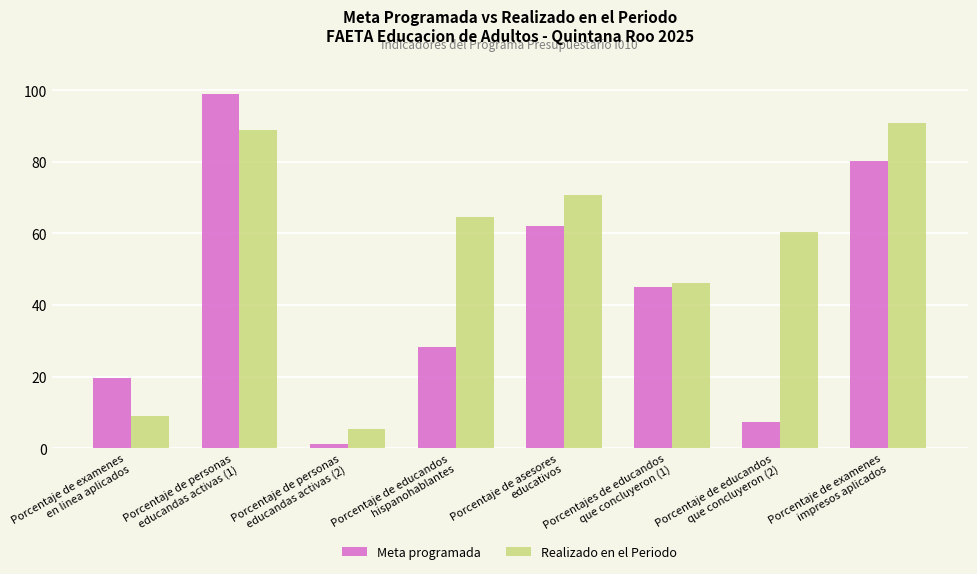

Where does the Meta programada series first go above 45?

Porcentaje de personas
educandas activas (1)